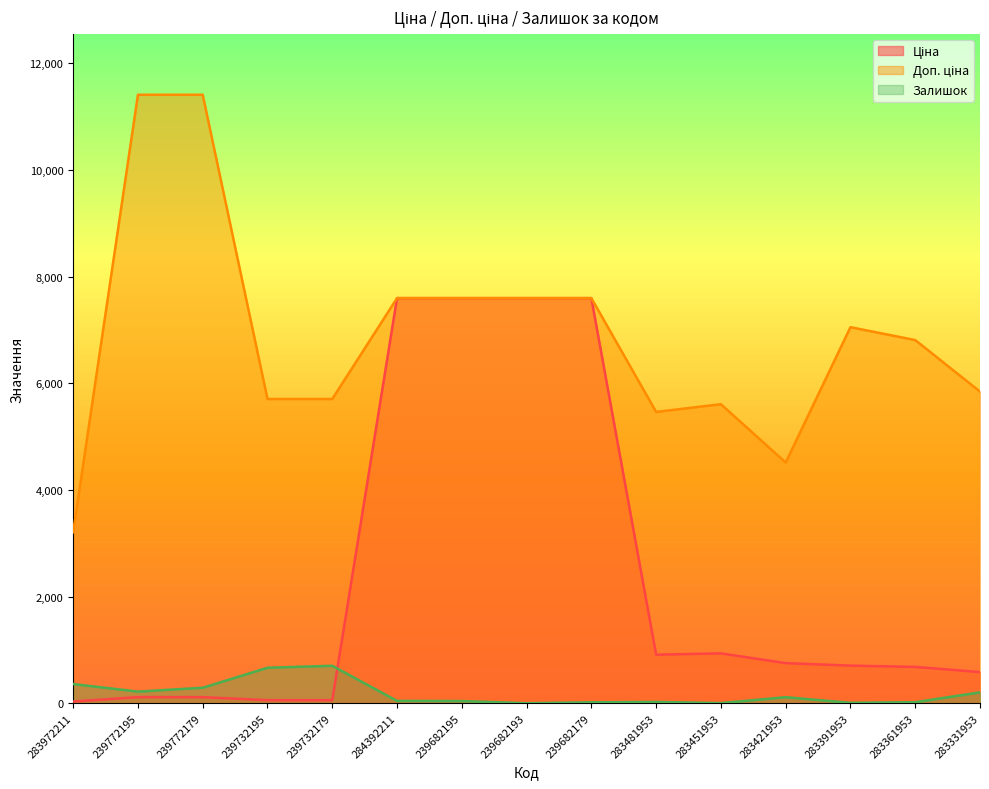

The value of Ціна at 284392211 is 7596.5. True or false?

True